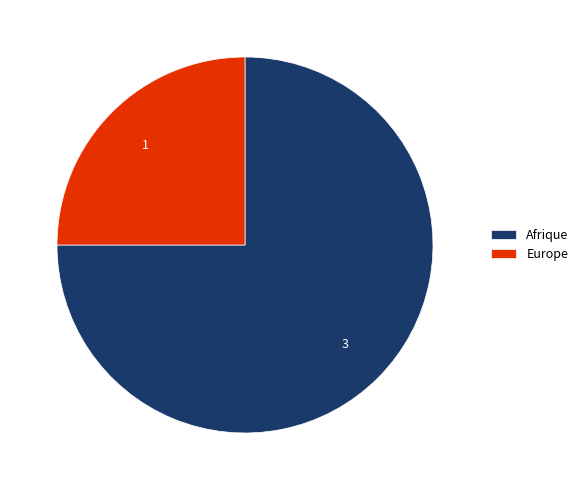

How many slices are in this pie chart?

2